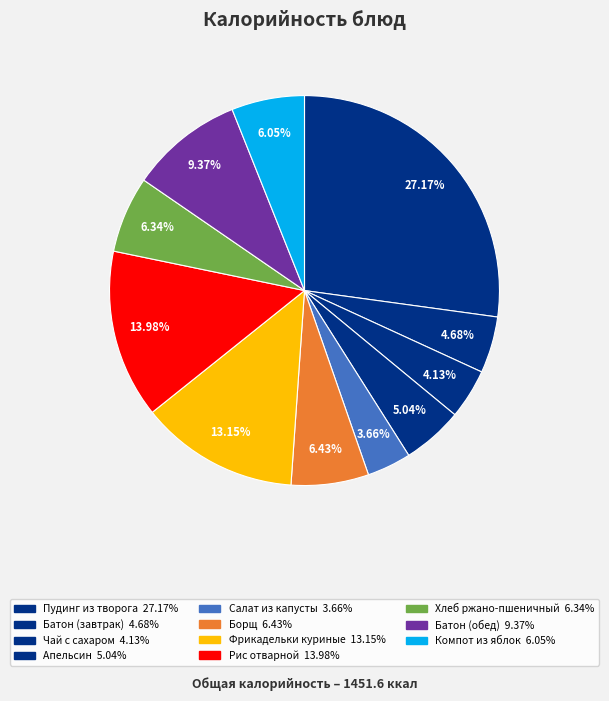

To the nearest percent, what is the average slice percentage?

9%